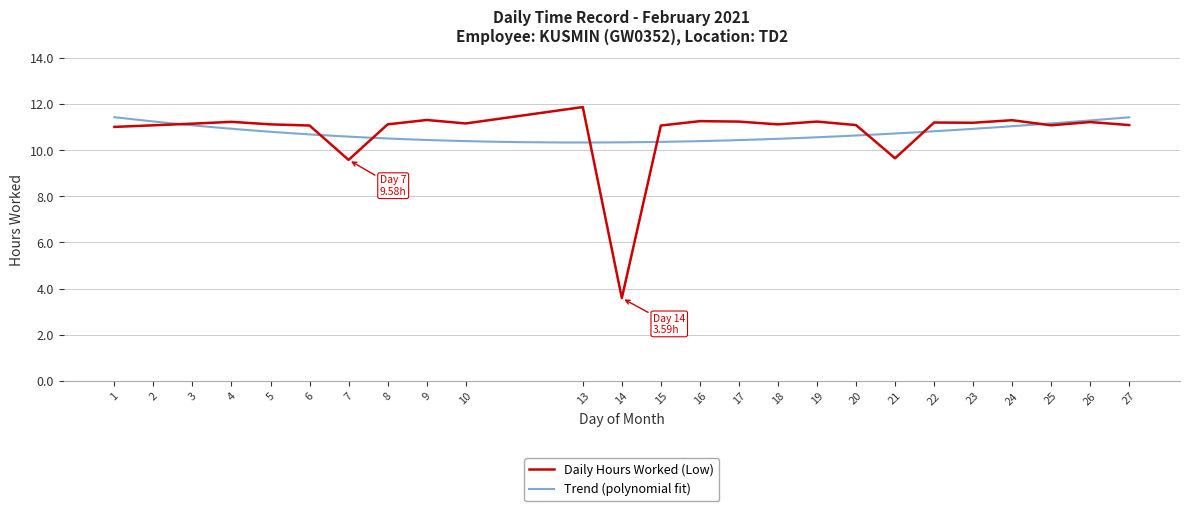

What is the sum of the values at 6 and 26?

22.3